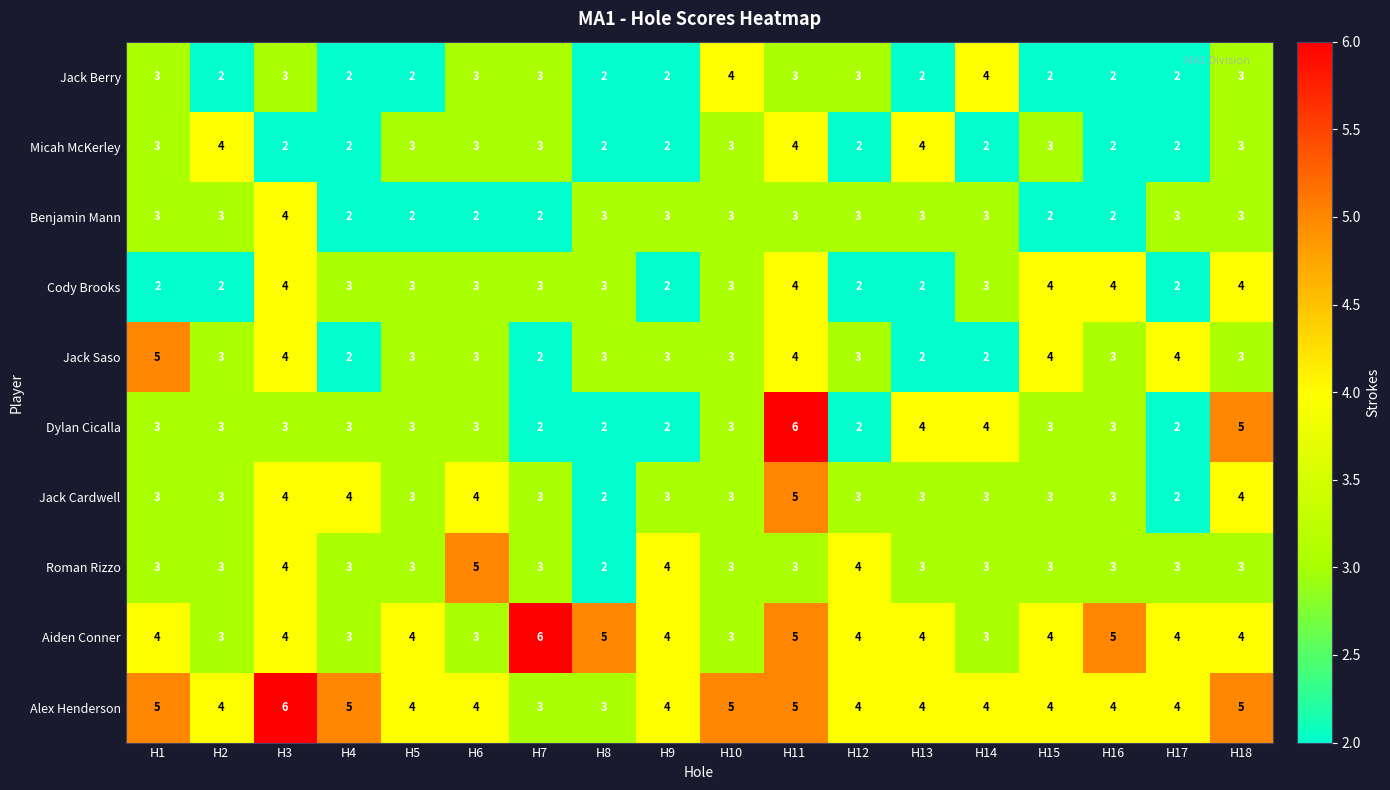

True or false: Jack Saso has a value of 3 at H8.

True